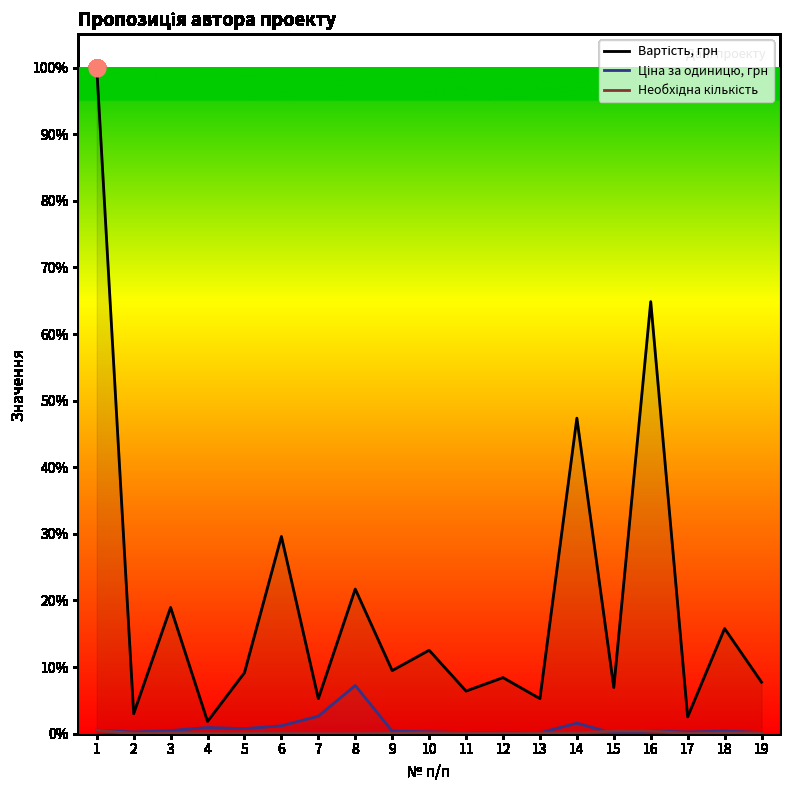

True or false: Ціна за одиницю, грн and Вартість, грн intersect in this chart.

False